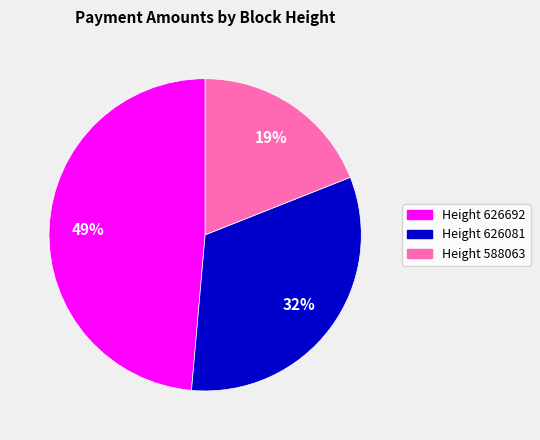

To the nearest percent, what is the difference between the Height 626692 and Height 588063 slice percentages?

30%